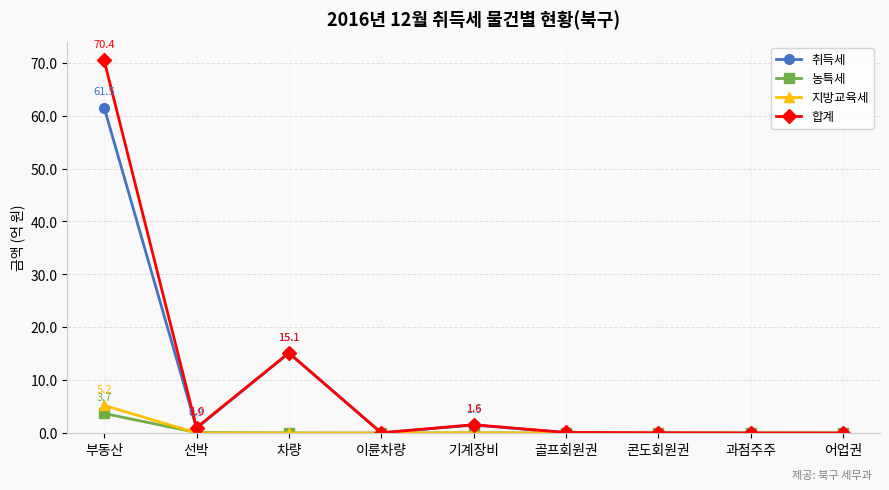

What is the difference between the second highest and minimum values in the 합계 series?

15.1